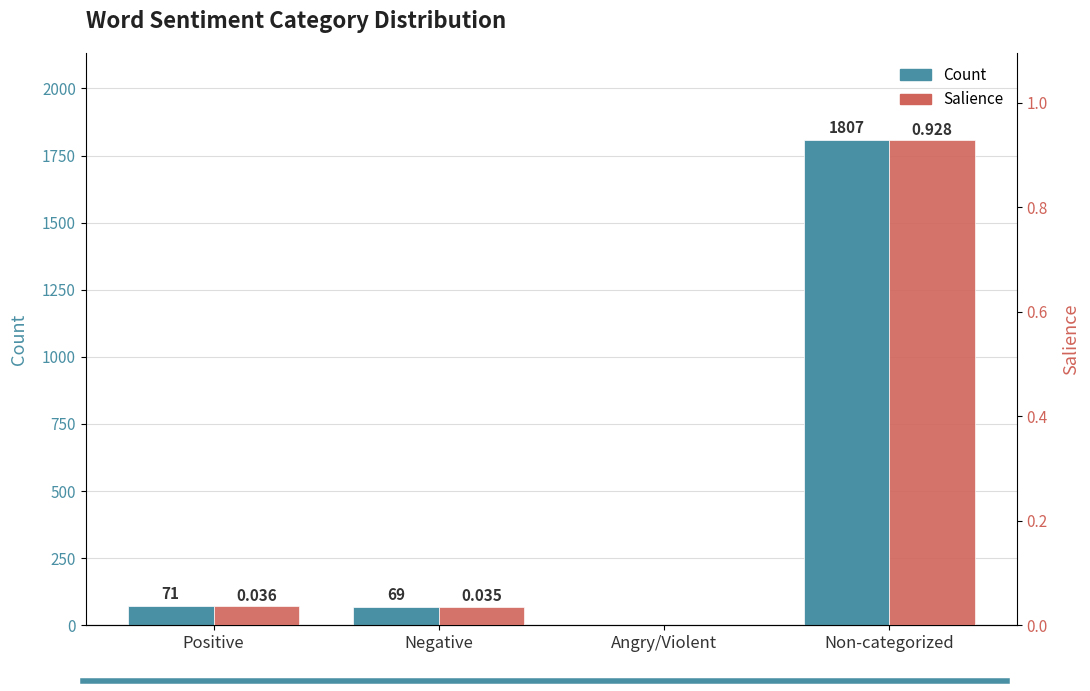

At which label is Salience closest to 0?

Angry/Violent